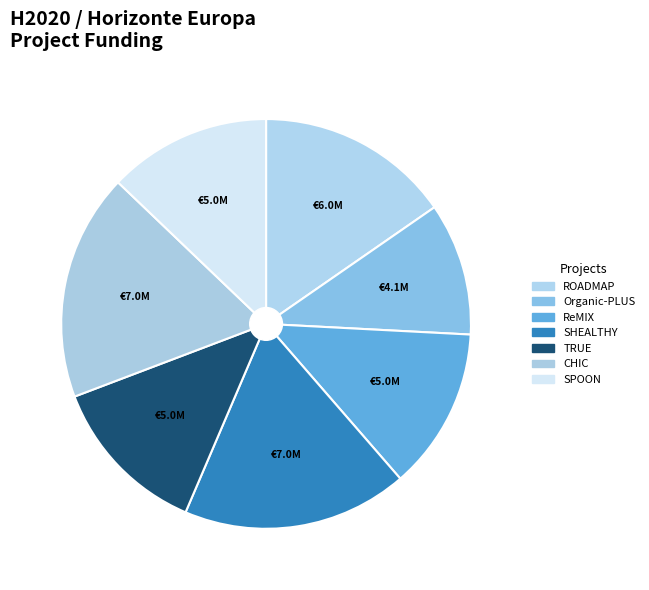

What is the ratio of the value at SPOON to the value at Organic-PLUS?

1.2